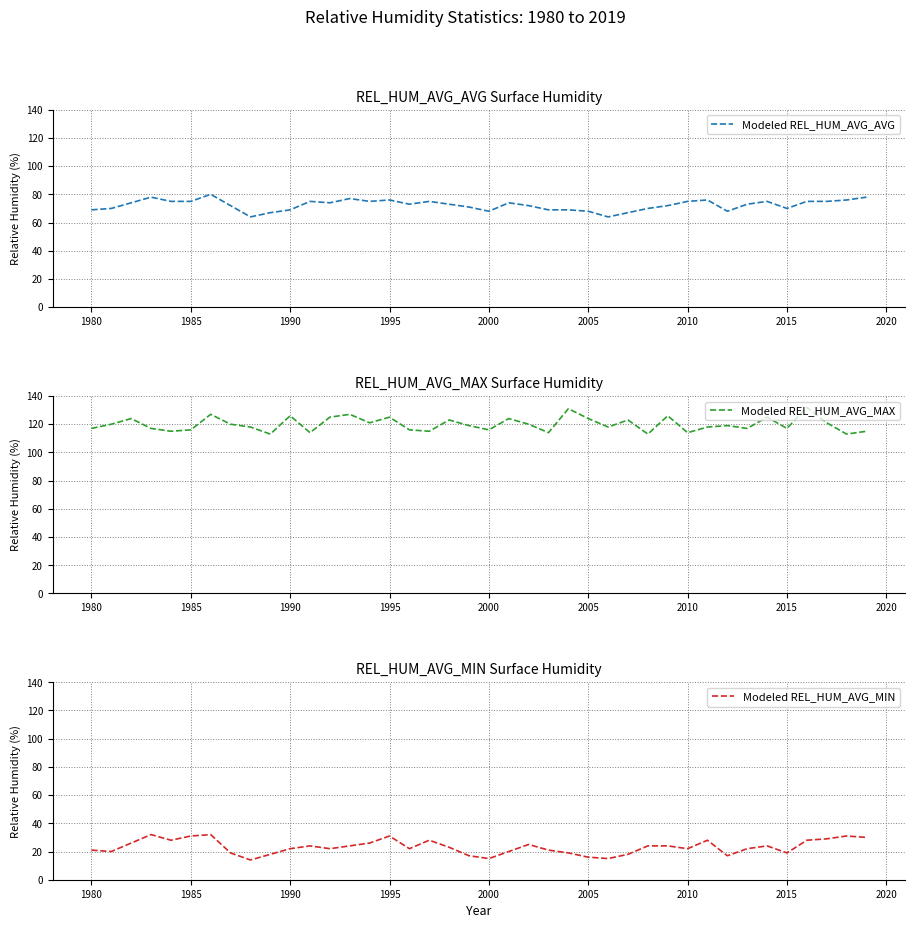

Does the chart display data point markers on the line(s)?

No